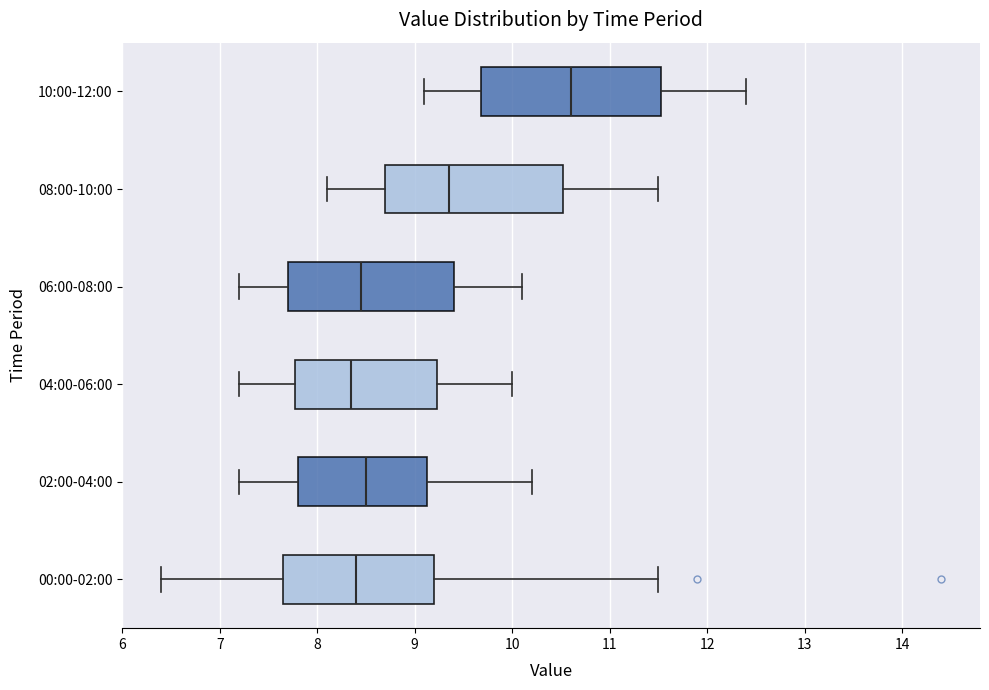

Reading bottom to top, transcribe this box plot: for each box, give where its median line is, the range the box spans, and where its two whiskers end, as read against the x-axis. The values are not printed on the chart, so give them approximately, as read against the axis.

00:00-02:00: median 8.4, box 7.7 to 9.2, whiskers 6.4 to 11.5
02:00-04:00: median 8.5, box 7.8 to 9.1, whiskers 7.2 to 10.2
04:00-06:00: median 8.4, box 7.8 to 9.2, whiskers 7.2 to 10.0
06:00-08:00: median 8.5, box 7.7 to 9.4, whiskers 7.2 to 10.1
08:00-10:00: median 9.4, box 8.7 to 10.5, whiskers 8.1 to 11.5
10:00-12:00: median 10.6, box 9.7 to 11.5, whiskers 9.1 to 12.4